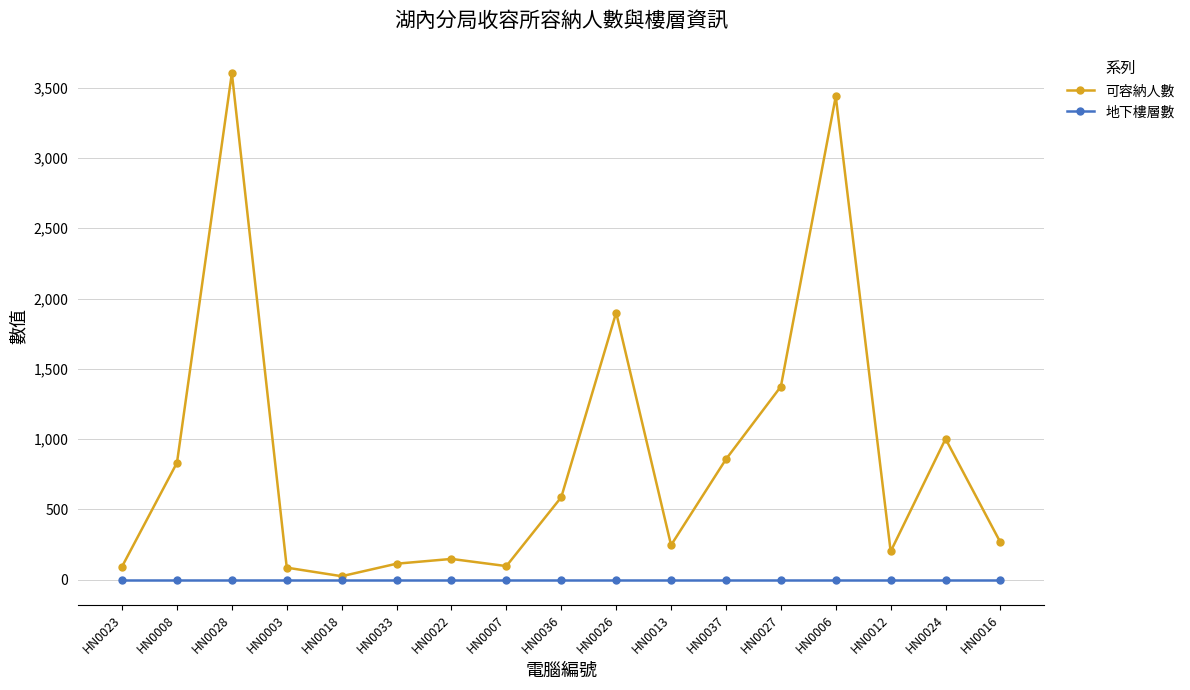

True or false: 可容納人數 has more than 0 interior local peaks.

True